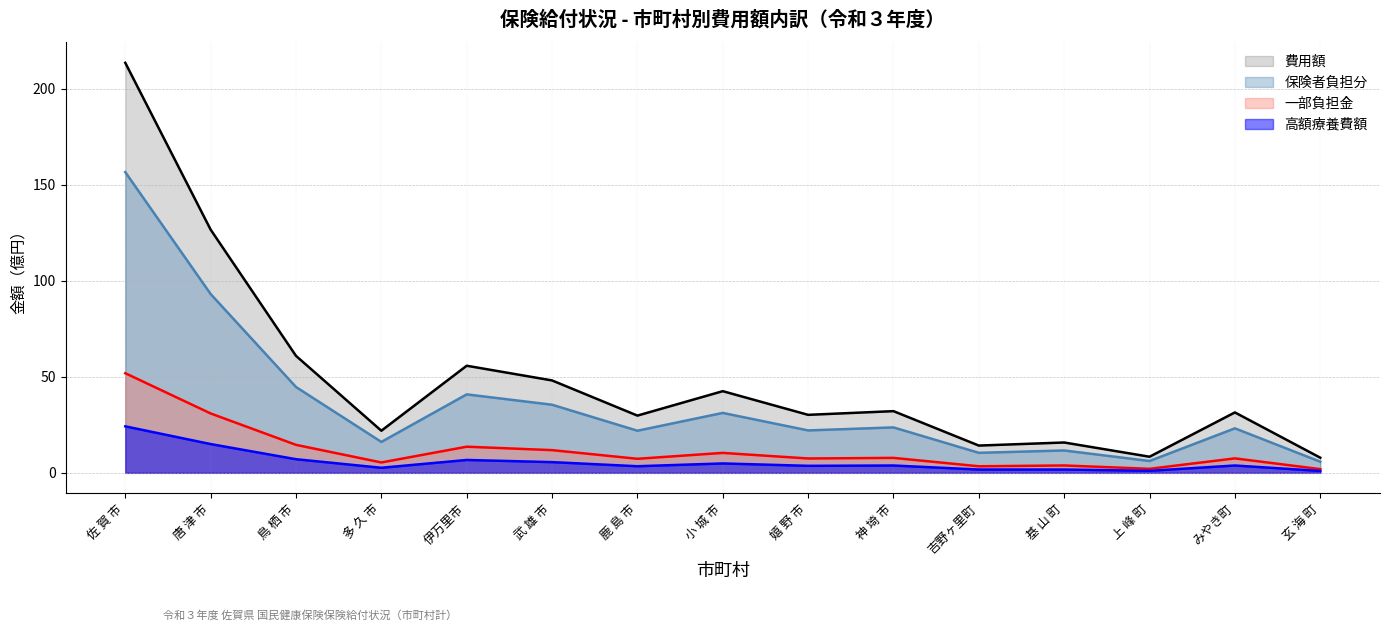

Reading left to right, list all the values displayed in this chart.

費用額: 213.6	126.7	60.9	21.9	55.8	48.1	29.8	42.6	30.2	32.1	14.2	15.8	8.4	31.5	7.9
保険者負担分: 156.7	93.2	44.7	16.1	40.9	35.5	21.9	31.2	22.1	23.7	10.4	11.7	6.2	23.2	5.8
一部負担金: 51.9	30.9	14.6	5.4	13.6	11.8	7.3	10.4	7.5	7.8	3.4	3.8	2.1	7.5	1.9
高額療養費額: 24.2	15.0	7.1	2.6	6.7	5.6	3.4	4.9	3.7	3.8	1.7	1.7	1.1	3.8	1.0